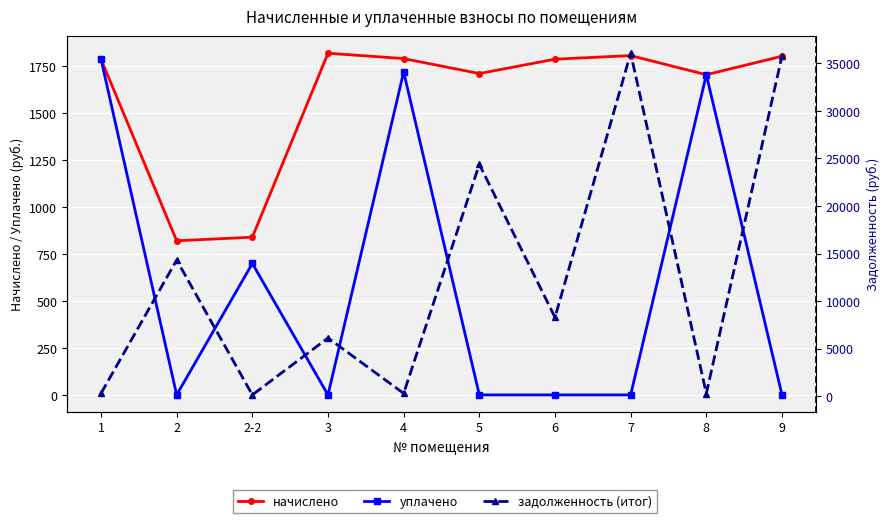

True or false: уплачено has more than 2 interior local peaks.

True